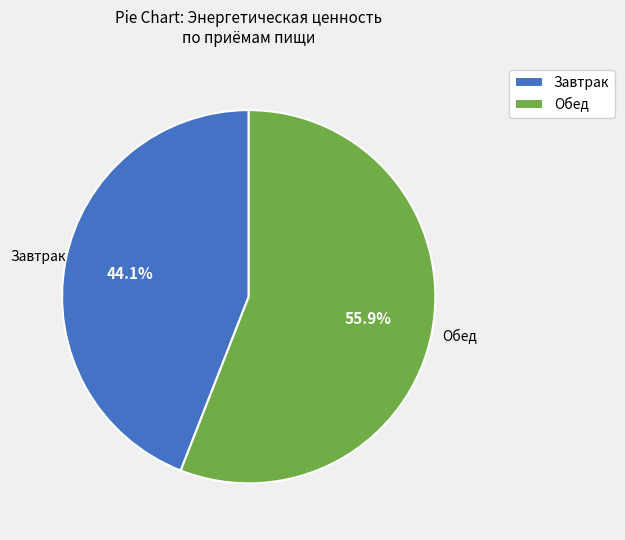

Do Завтрак and Обед together represent more than half of the pie?

Yes